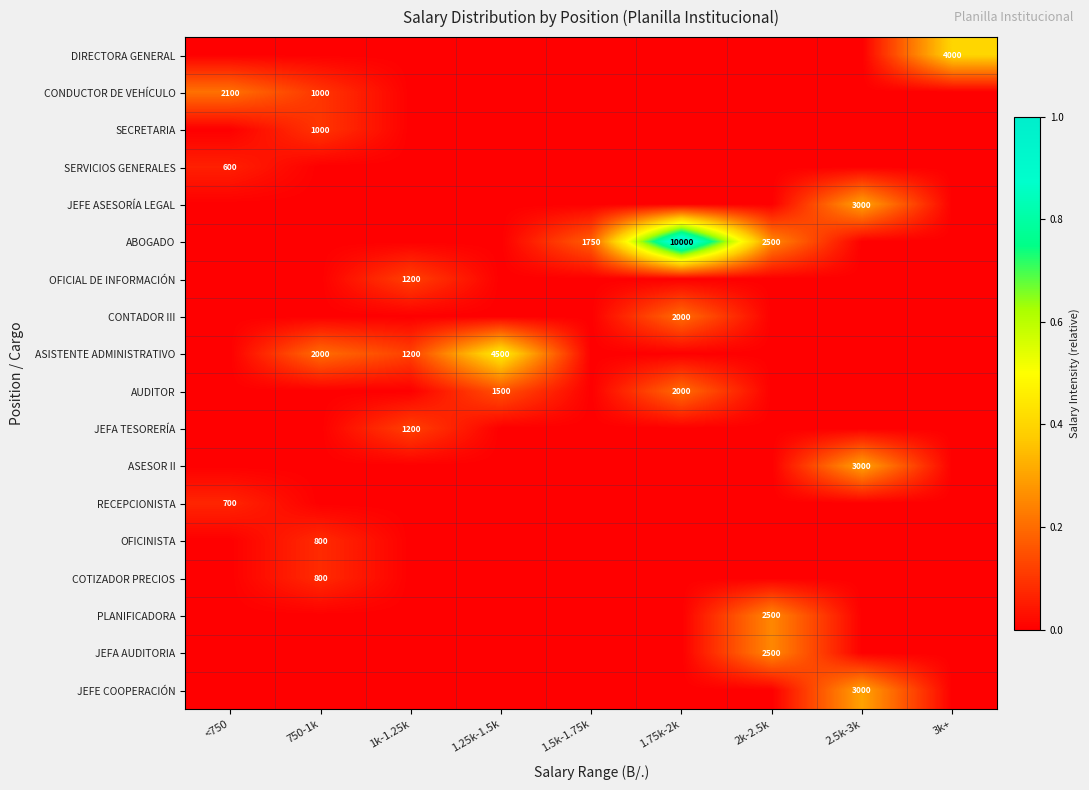

The value of ABOGADO at 1.5k-1.75k is 1750. True or false?

True